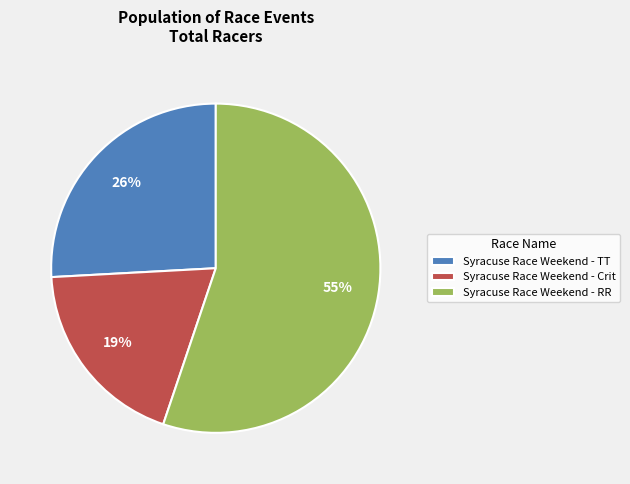

Is Syracuse Race Weekend - TT the majority of the pie?

No